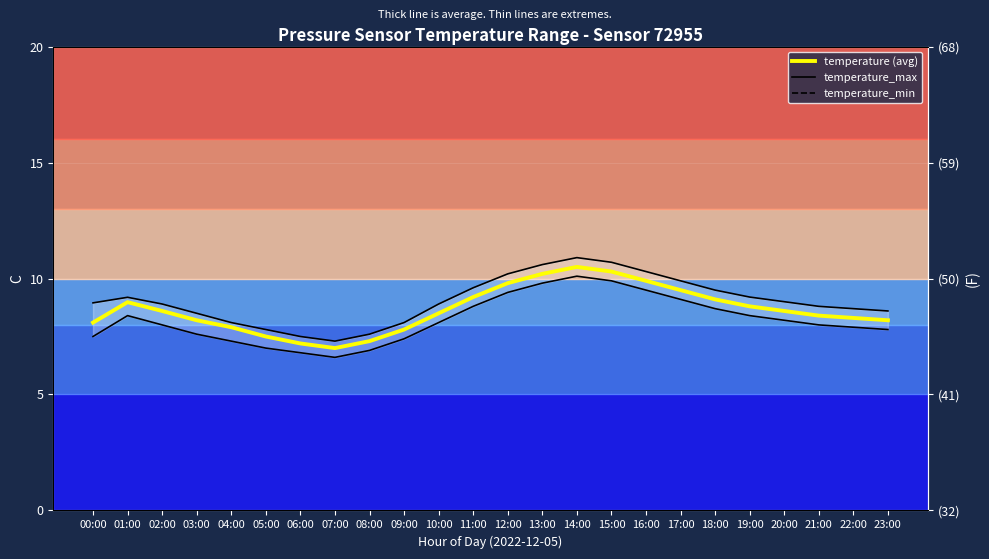

What is the difference between the temperature_min values at 20:00 and 03:00?

0.6